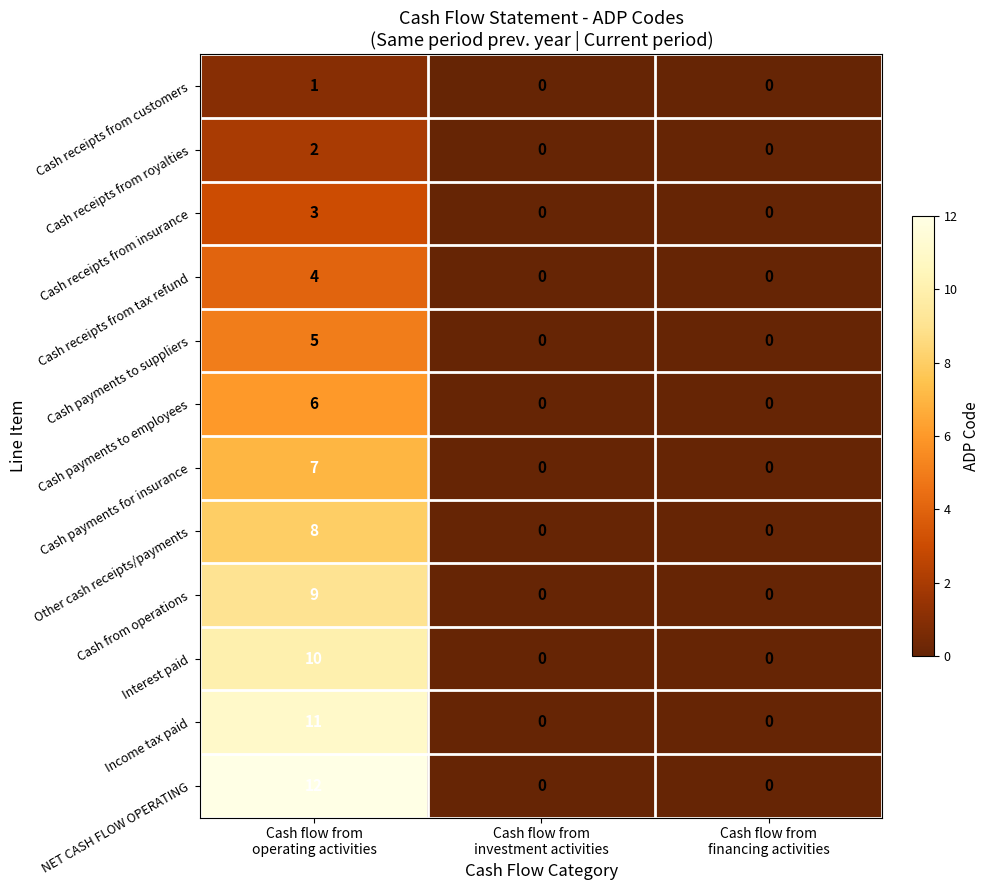

What is the maximum value for Other cash receipts/payments?

8